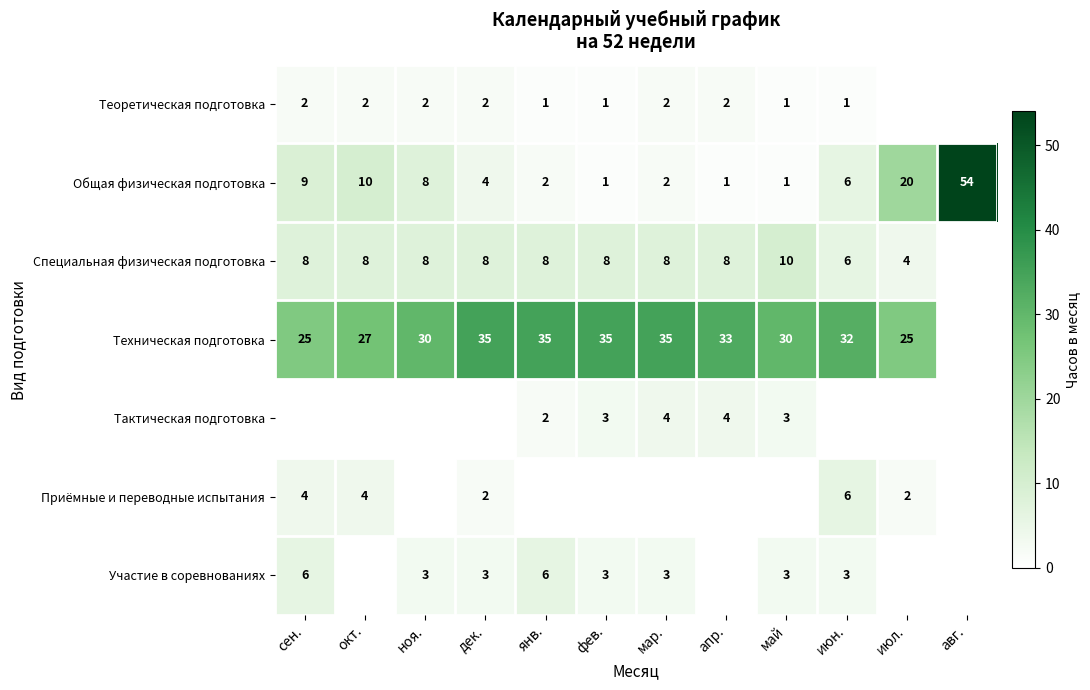

The Общая физическая подготовка series shows 2 at янв.. True or false?

True